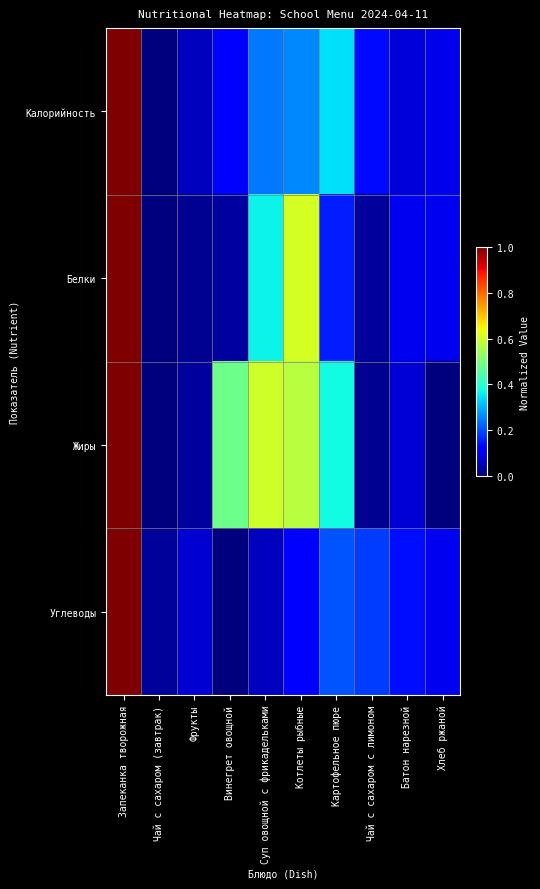

Reading left to right, list all the values displayed in this chart.

Калорийность: Запеканка творожная=1.0	Чай с сахаром (завтрак)=0.0	Фрукты=0.1	Винегрет овощной=0.1	Суп овощной с фрикадельками=0.2	Котлеты рыбные=0.3	Картофельное пюре=0.3	Чай с сахаром с лимоном=0.1	Батон нарезной=0.1	Хлеб ржаной=0.1
Белки: Запеканка творожная=1.0	Чай с сахаром (завтрак)=0.0	Фрукты=0.0	Винегрет овощной=0.0	Суп овощной с фрикадельками=0.4	Котлеты рыбные=0.6	Картофельное пюре=0.2	Чай с сахаром с лимоном=0.0	Батон нарезной=0.1	Хлеб ржаной=0.1
Жиры: Запеканка творожная=1.0	Чай с сахаром (завтрак)=0.0	Фрукты=0.0	Винегрет овощной=0.5	Суп овощной с фрикадельками=0.6	Котлеты рыбные=0.6	Картофельное пюре=0.4	Чай с сахаром с лимоном=0.0	Батон нарезной=0.1	Хлеб ржаной=0.0
Углеводы: Запеканка творожная=1.0	Чай с сахаром (завтрак)=0.0	Фрукты=0.1	Винегрет овощной=0.0	Суп овощной с фрикадельками=0.1	Котлеты рыбные=0.1	Картофельное пюре=0.2	Чай с сахаром с лимоном=0.2	Батон нарезной=0.1	Хлеб ржаной=0.1